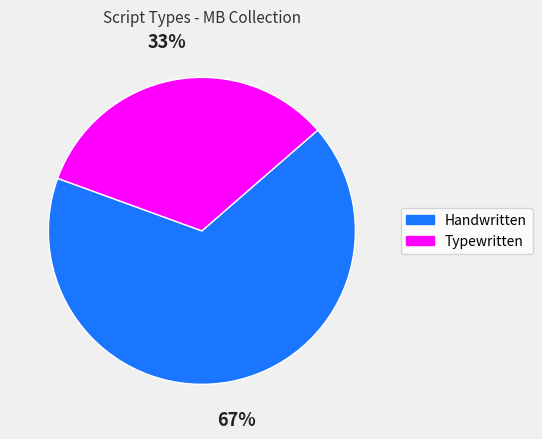

To the nearest percent, what percentage of the pie is Typewritten?

33%